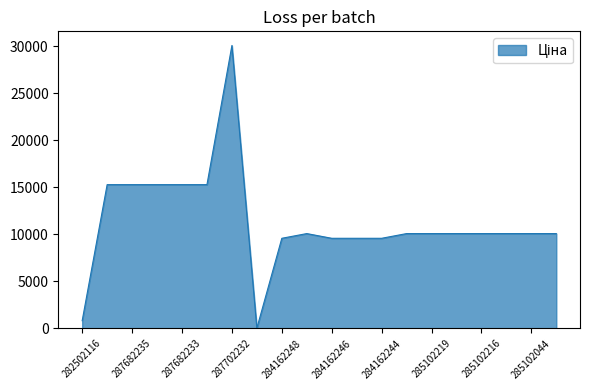

What is the difference between the maximum and minimum values?

30045.7